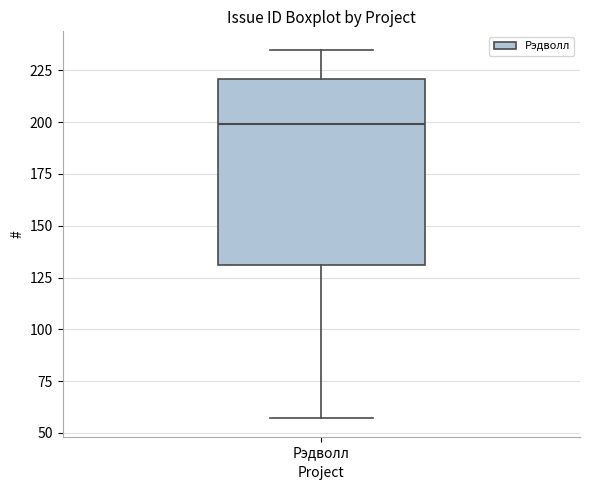

Transcribe this box plot: give where the median line is, the range the box spans, and where the two whiskers end, as read against the y-axis. The values are not printed on the chart, so give them approximately, as read against the axis.

median 200, box 130 to 220, whiskers 55 to 235